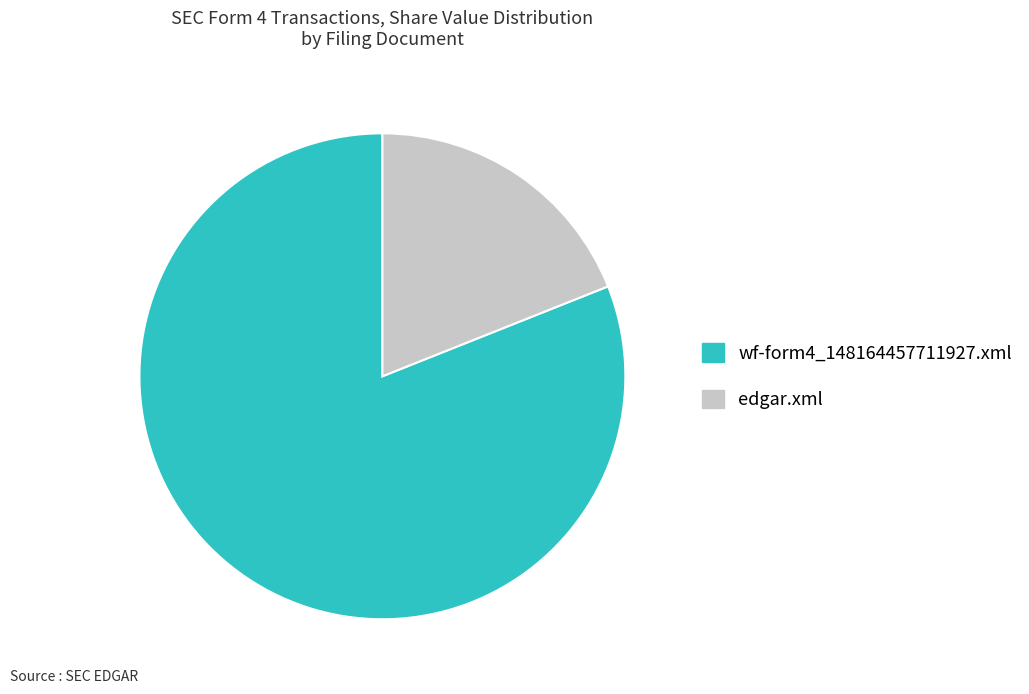

Is it true that wf-form4_148164457711927.xml is 96% of the pie?

False